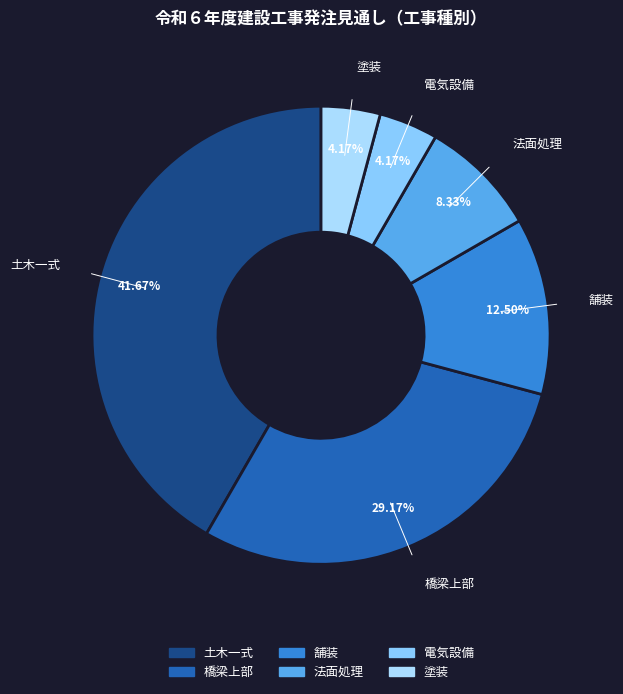

What percentage is NOT represented by 電気設備?

95.8%